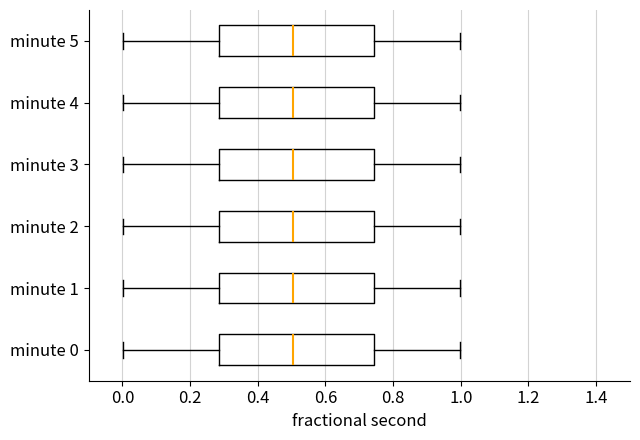

Reading bottom to top, transcribe this box plot: for each box, give where its median line is, the range the box spans, and where its two whiskers end, as read against the x-axis. The values are not printed on the chart, so give them approximately, as read against the axis.

minute 0: median 0.50, box 0.28 to 0.74, whiskers 0.00 to 1.00
minute 1: median 0.50, box 0.28 to 0.74, whiskers 0.00 to 1.00
minute 2: median 0.50, box 0.28 to 0.74, whiskers 0.00 to 1.00
minute 3: median 0.50, box 0.28 to 0.74, whiskers 0.00 to 1.00
minute 4: median 0.50, box 0.28 to 0.74, whiskers 0.00 to 1.00
minute 5: median 0.50, box 0.28 to 0.74, whiskers 0.00 to 1.00